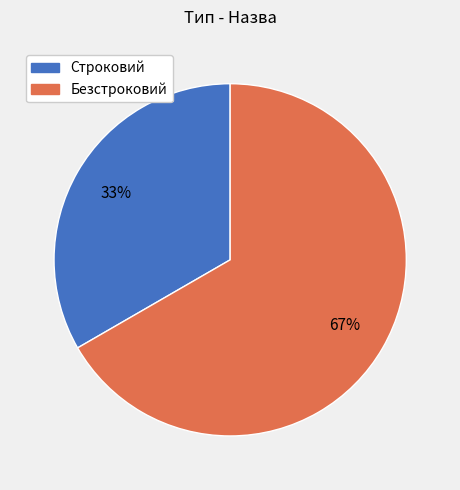

What is the largest slice in the pie chart?

Безстроковий